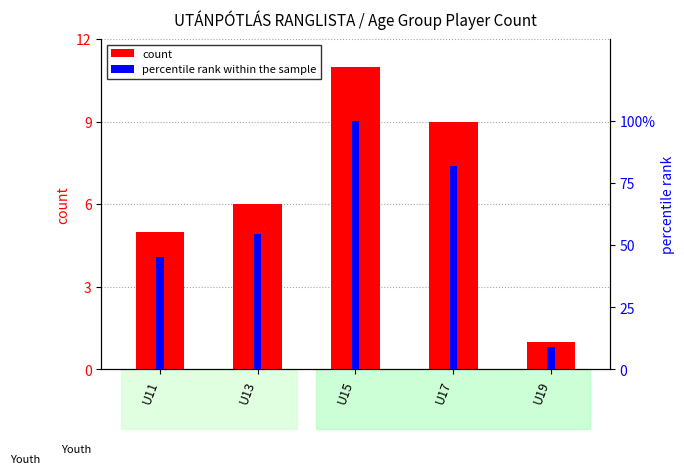

What is the value of the count bar at the 2nd from the left?

6.0